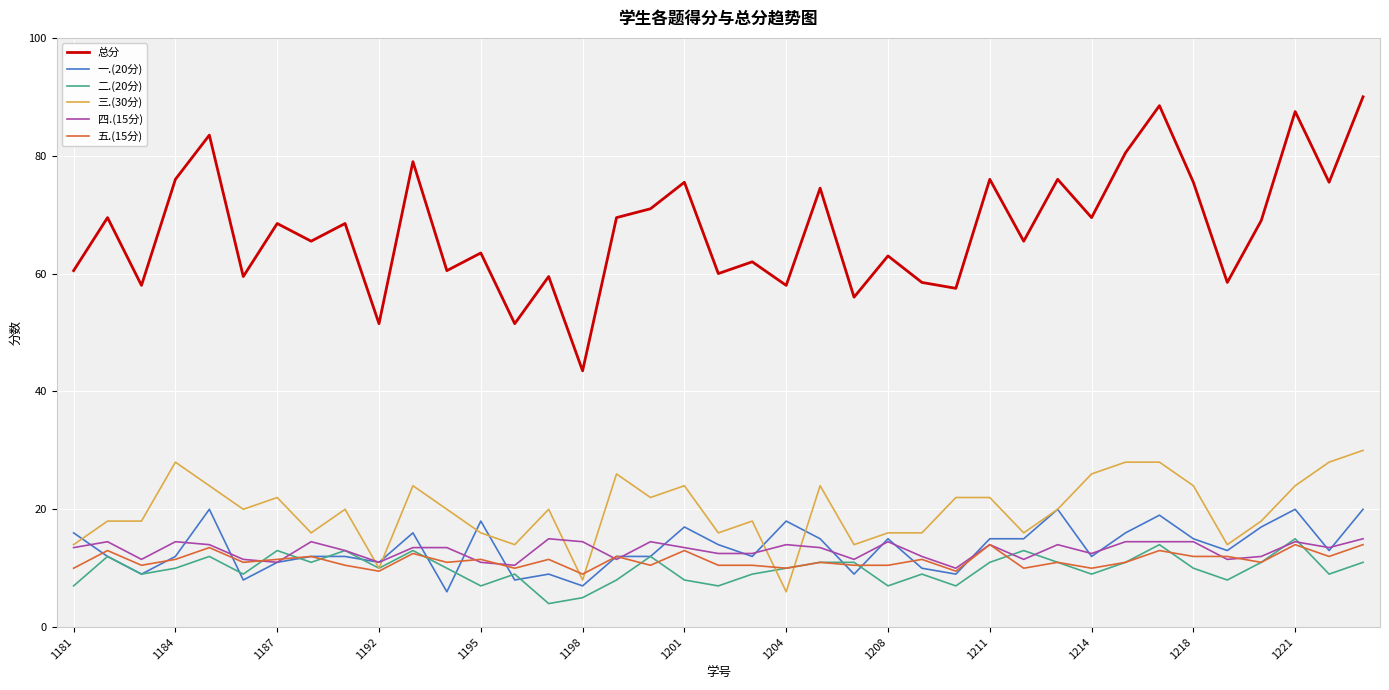

True or false: 总分 and 四.(15分) intersect in this chart.

False